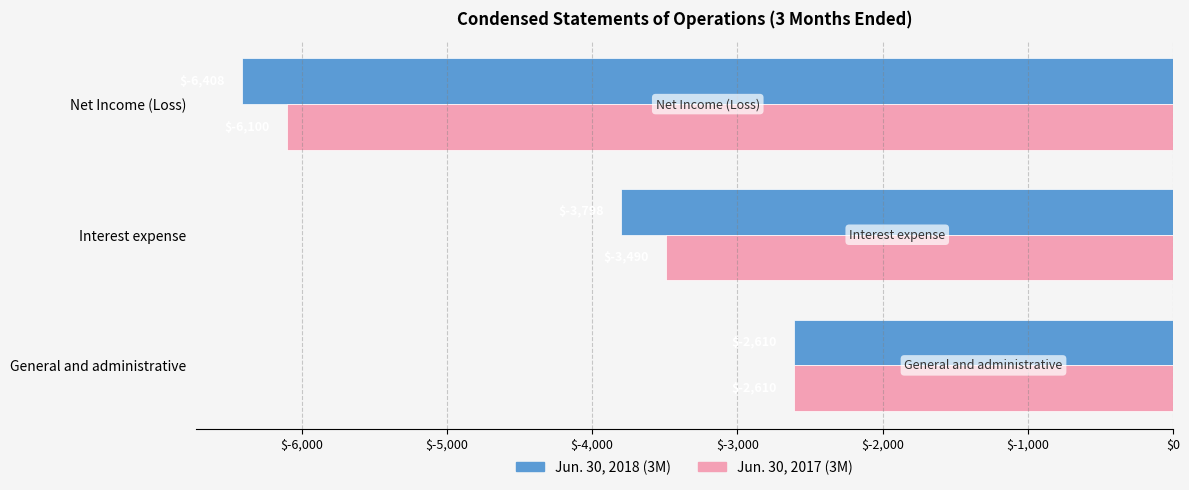

Which series changed the most between General and administrative and Interest expense?

Jun. 30, 2018 (3M)